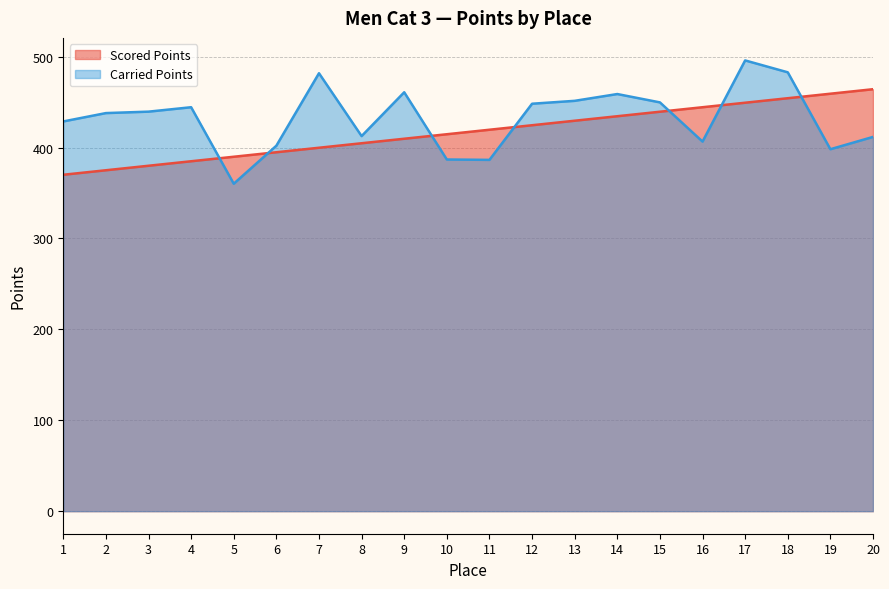

List the series in order of their overall mean, highest first.

Carried Points, Scored Points